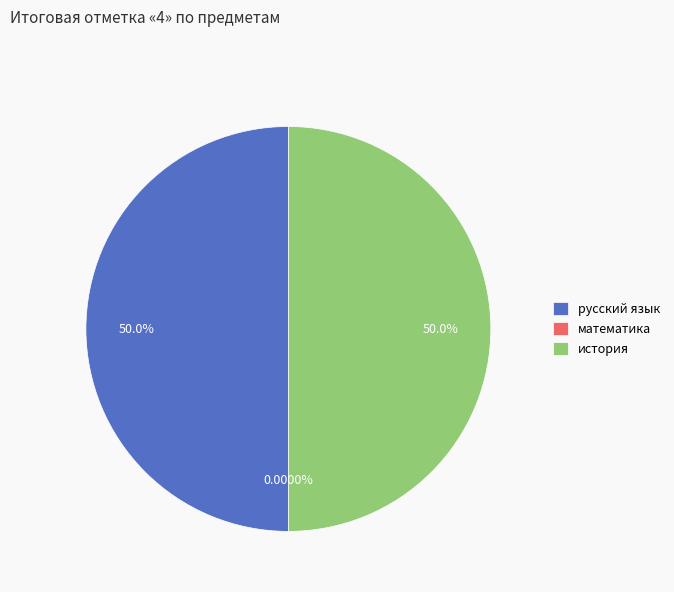

Does русский язык account for over 50% of the chart?

No